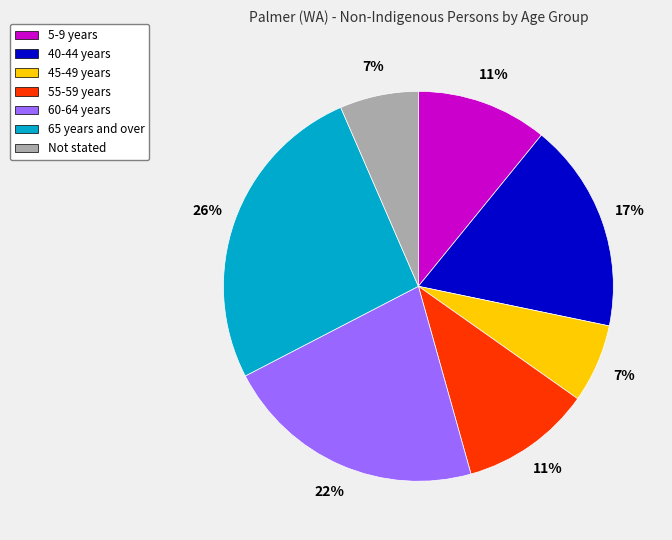

Which category has the biggest portion of the pie?

65 years and over